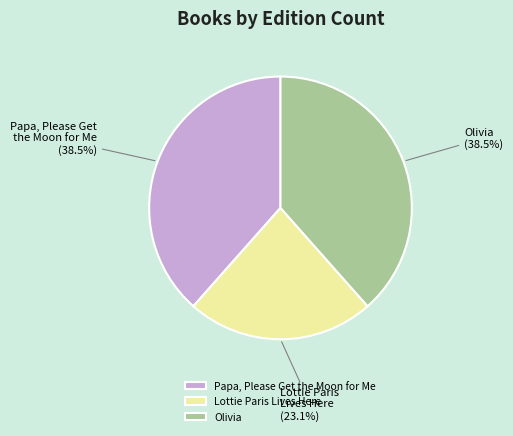

Count the number of slices in the pie.

3